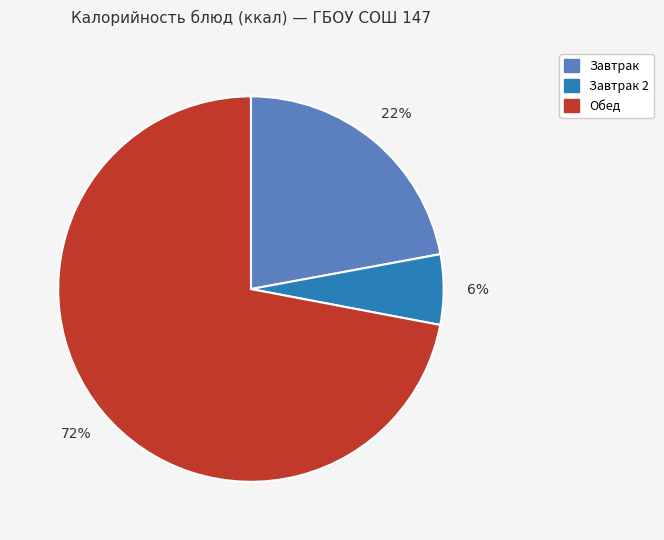

Is there any slice that represents more than half of the pie?

Yes